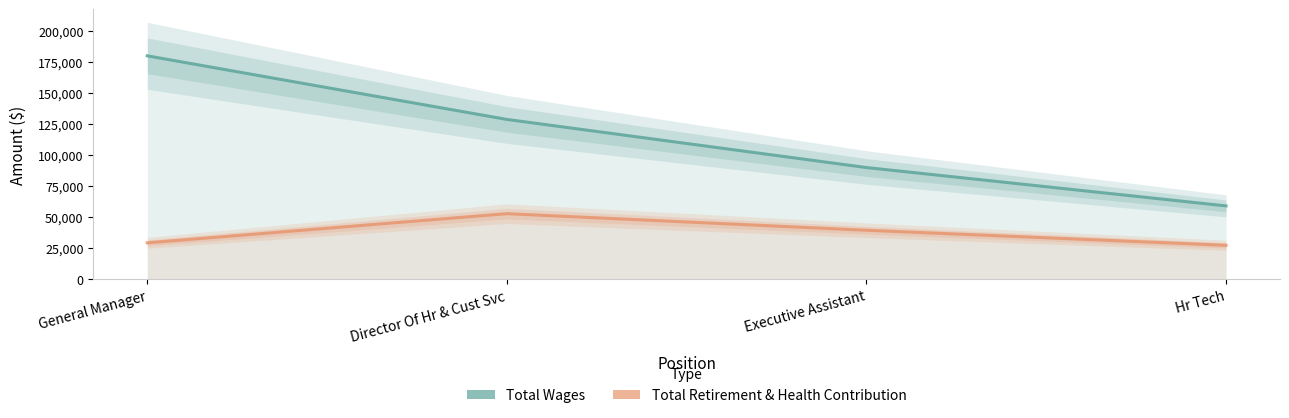

Which category has the lowest value across all series?

Hr Tech